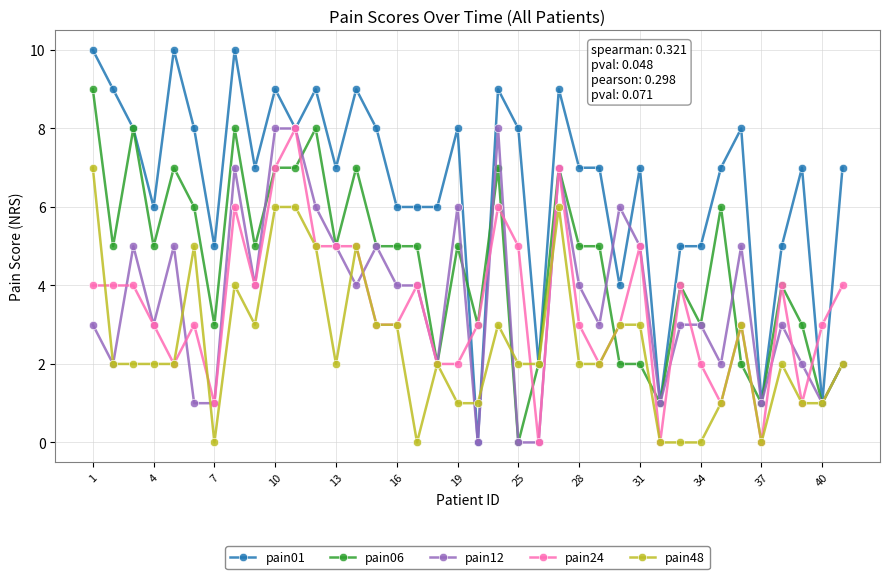

True or false: pain24 has more than 1 points higher than both neighbors.

True